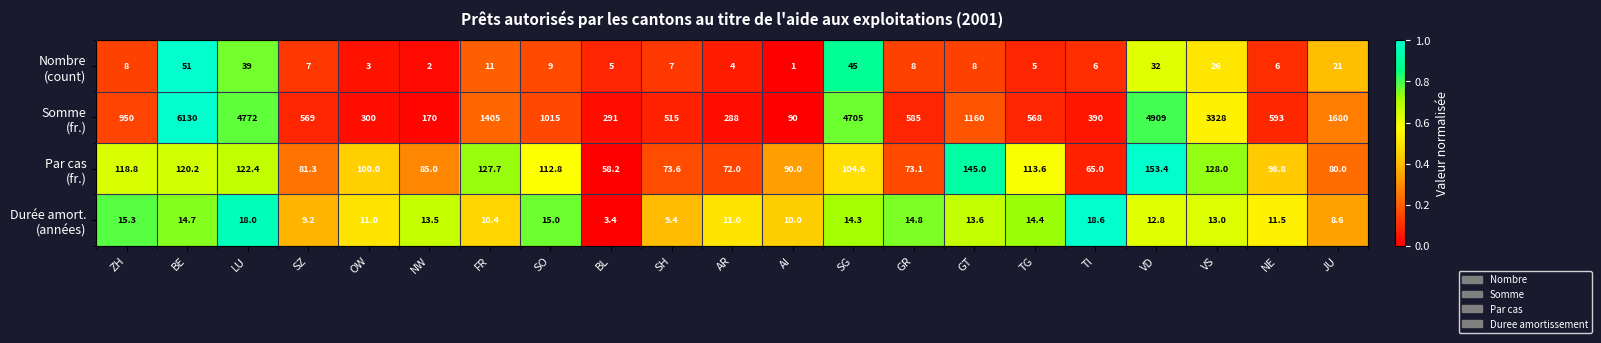

At how many categories does at least one series exceed 4663?

4